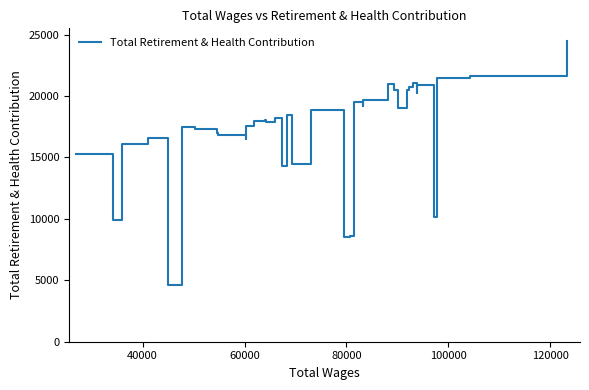

What is the difference between the maximum and minimum values?

19897